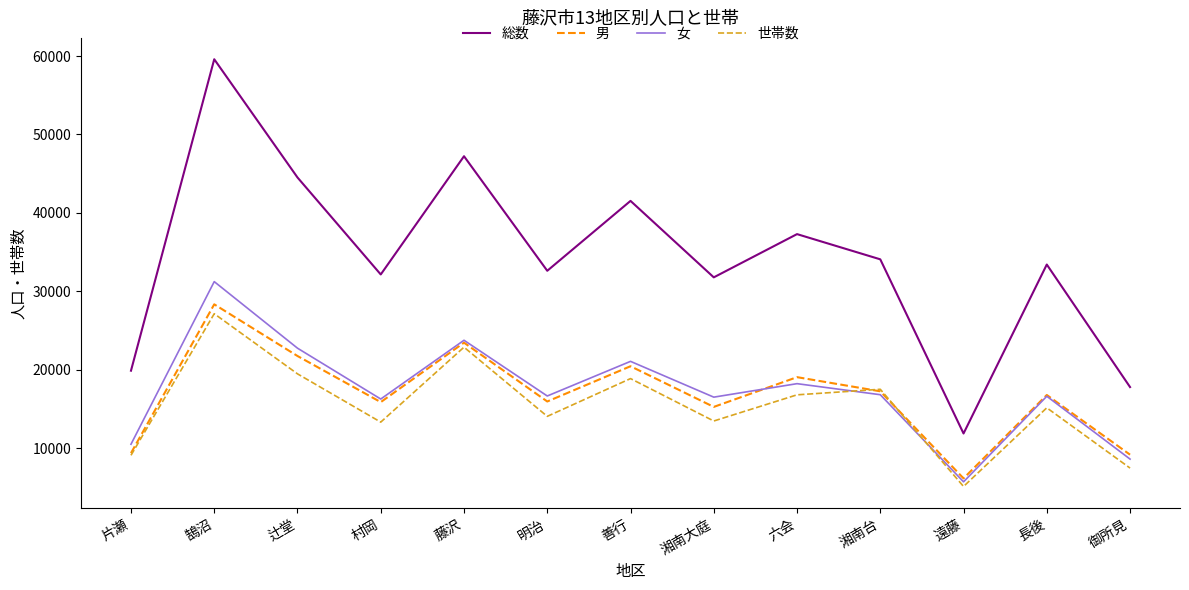

Which series ends up on top after the final intersection of 世帯数 and 男?

男